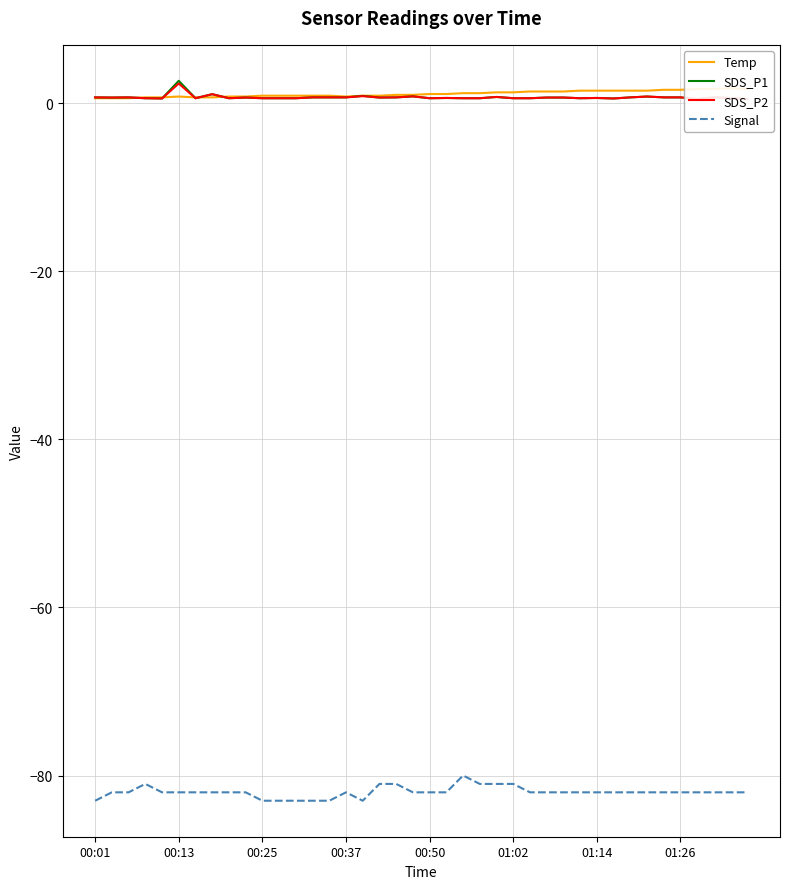

What is the approximate value of Temp at 16?

0.9